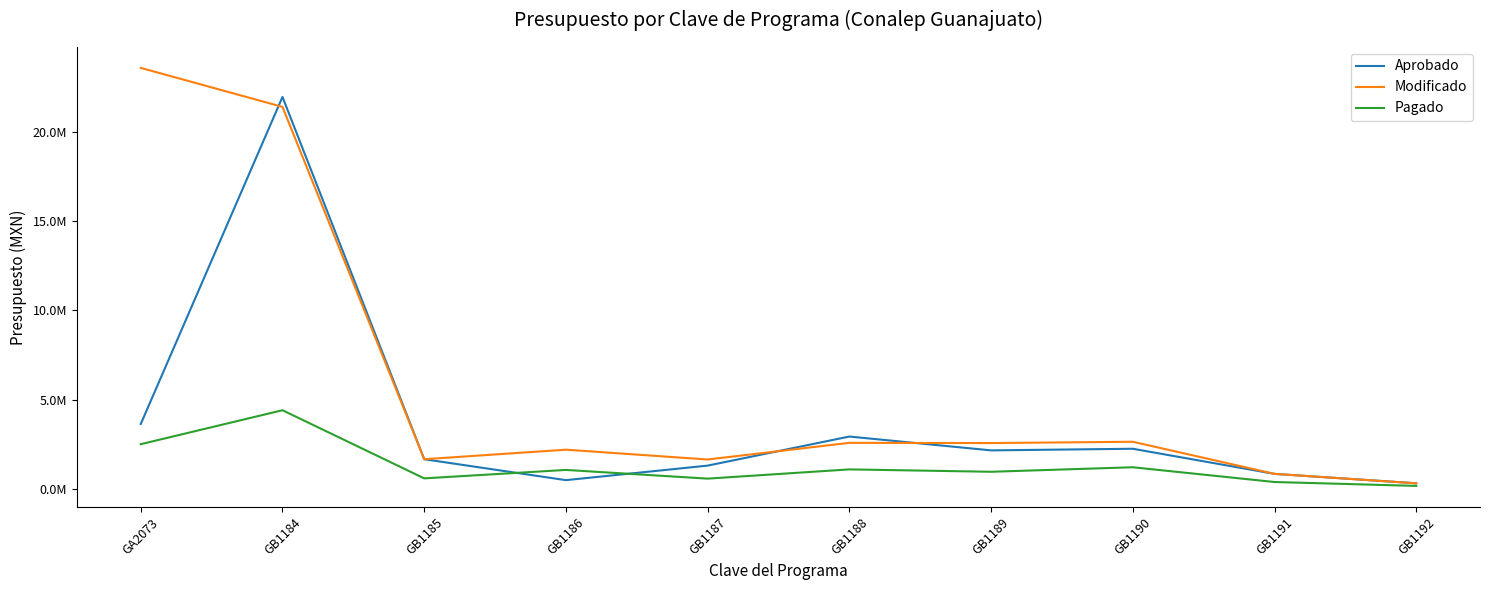

What is the spread (max minus min) of values at GB1187?

1072687.5